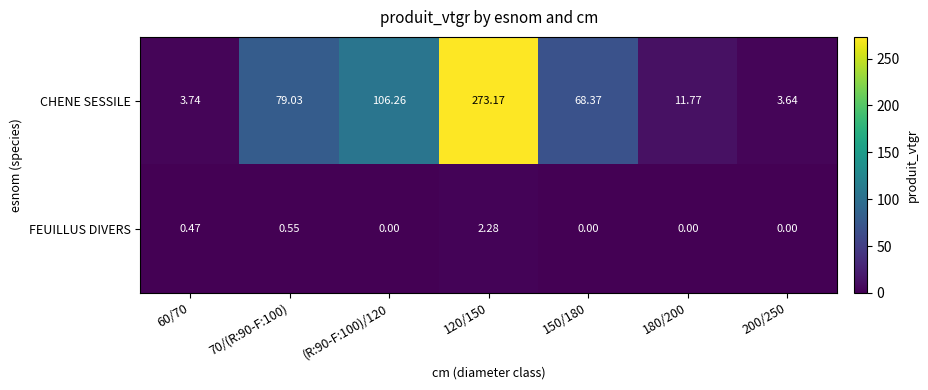

Which series has the largest total across all categories?

CHENE SESSILE